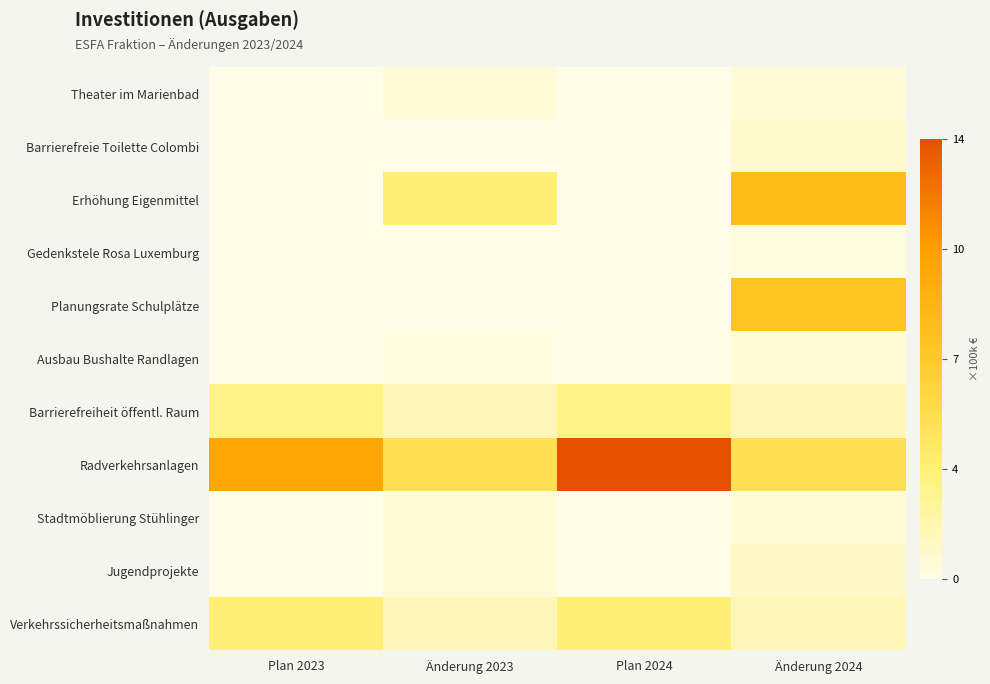

List the series in order of their peak value, lowest first.

Gedenkstele Rosa Luxemburg, Theater im Marienbad, Ausbau Bushalte Randlagen, Stadtmöblierung Stühlinger, Barrierefreie Toilette Colombi, Jugendprojekte, Barrierefreiheit öffentl. Raum, Verkehrssicherheitsmaßnahmen, Planungsrate Schulplätze, Erhöhung Eigenmittel, Radverkehrsanlagen